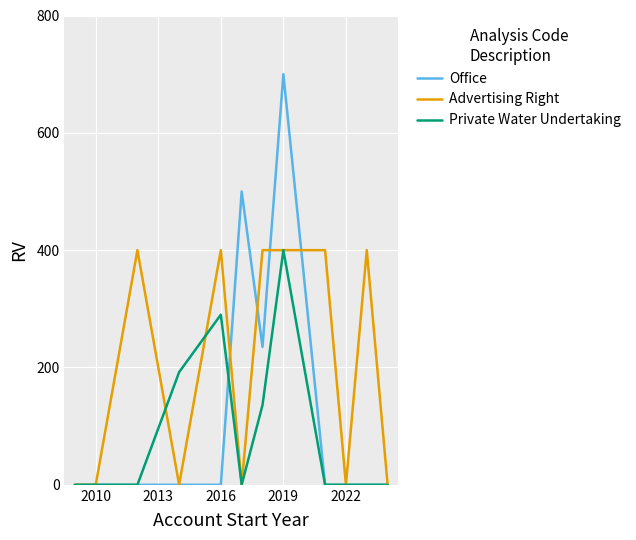

Which series has the largest range (max minus min)?

Office